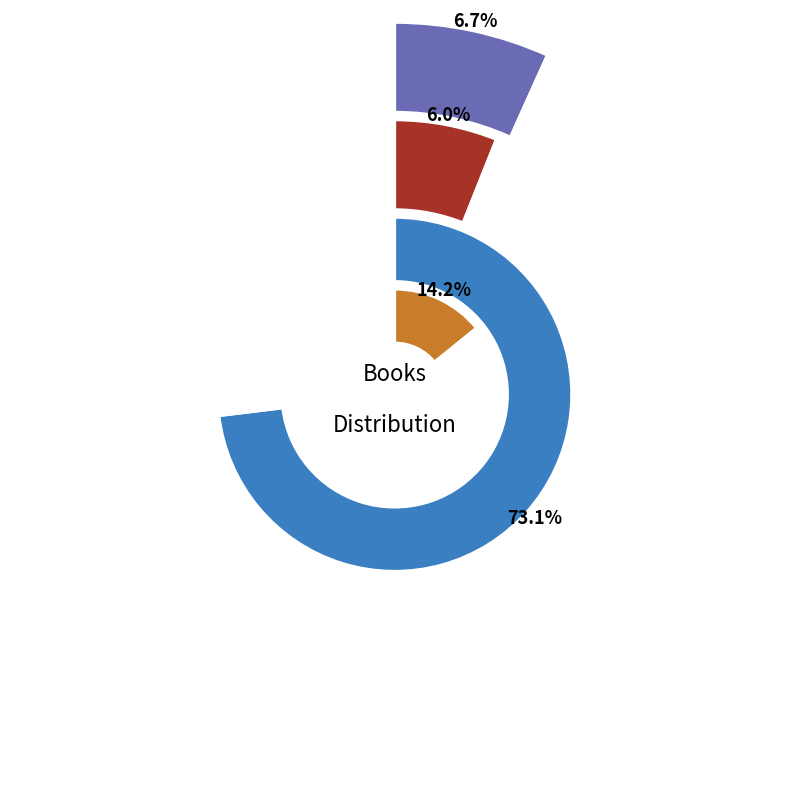

How many segments does this pie chart have?

4